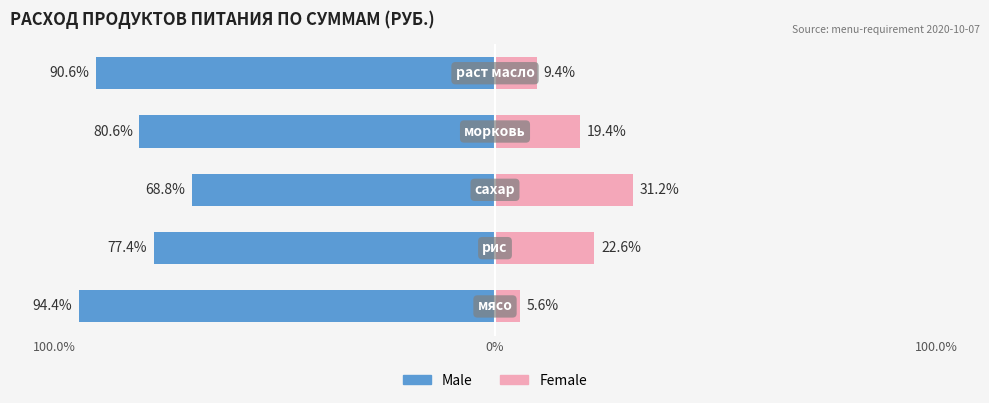

Reading left to right, extract all data points from this chart.

Male: -94.4	-77.4	-68.8	-80.6	-90.6
Female: 5.6	22.6	31.2	19.4	9.4